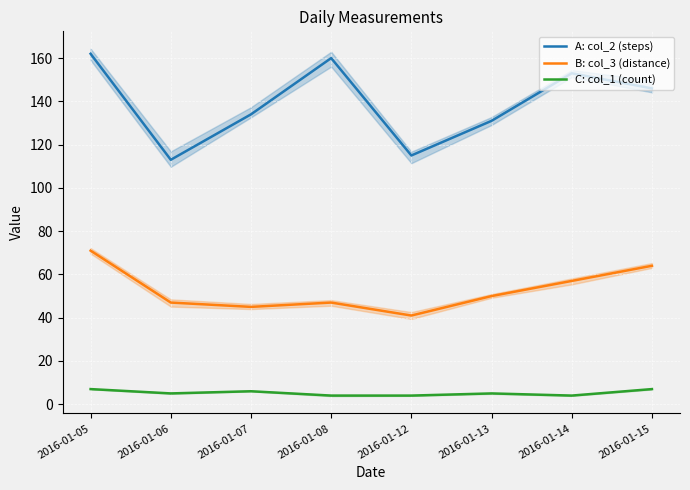

At which category does B: col_3 (distance) reach its first local valley?

2016-01-07